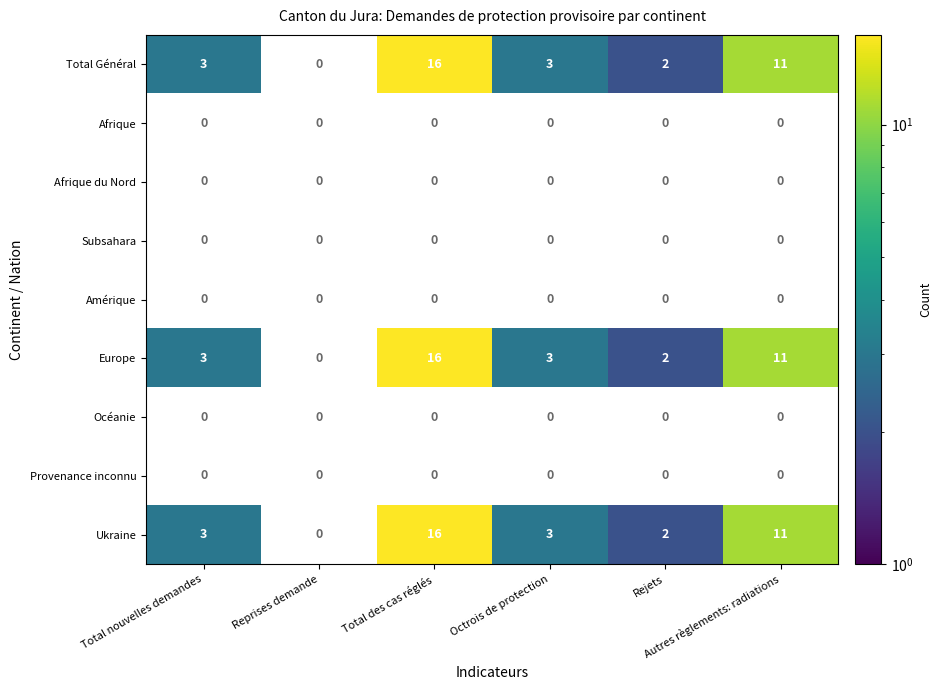

Which category has the lowest value in the Provenance inconnu series?

Total nouvelles demandes